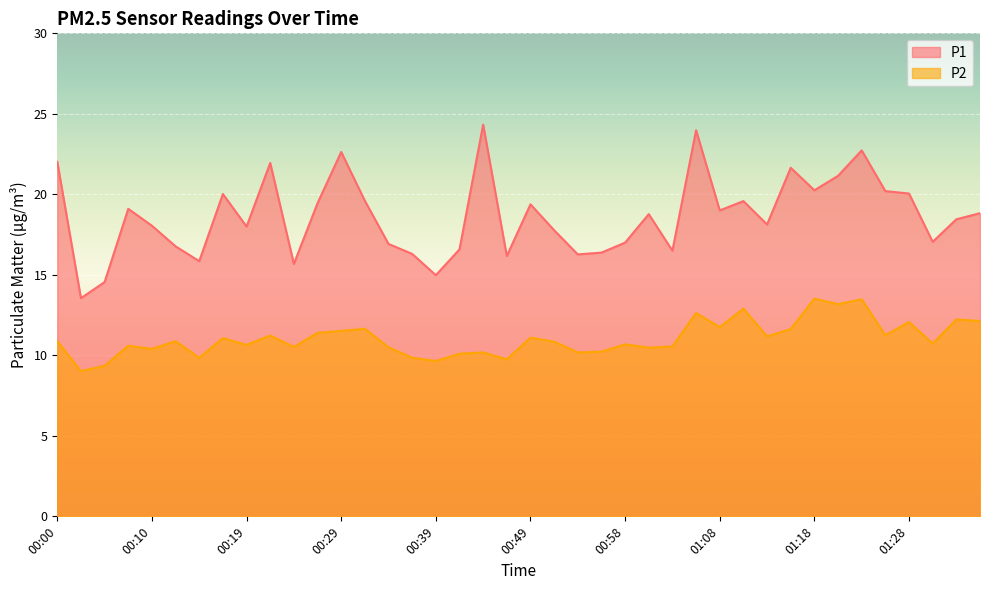

What are all the series names shown in the legend?

P1, P2